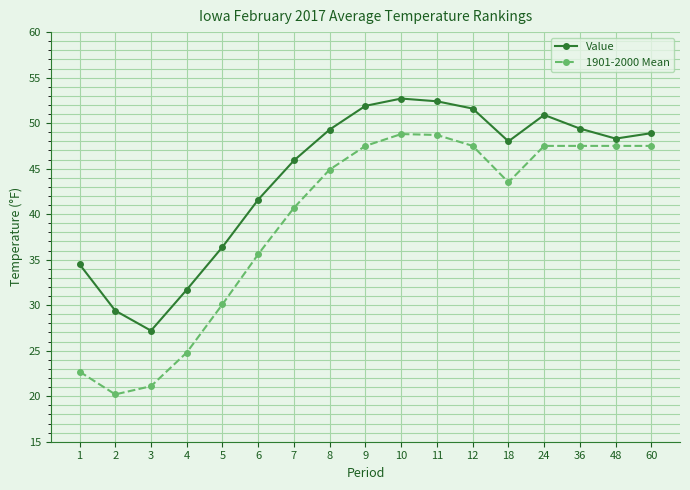

What value does the Value series have at 4?

31.7